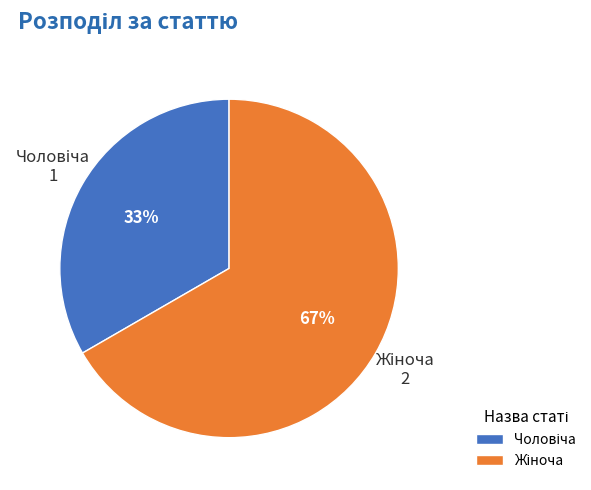

To the nearest percent, what is the average slice percentage?

50%